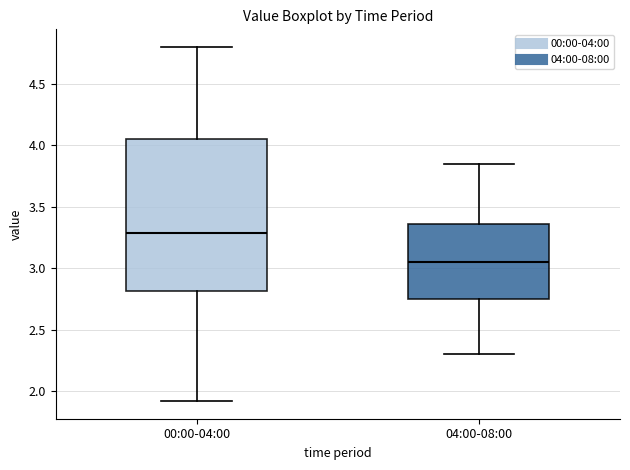

Comparing the boxes themselves (not the whiskers), which one is the tallest?

00:00-04:00